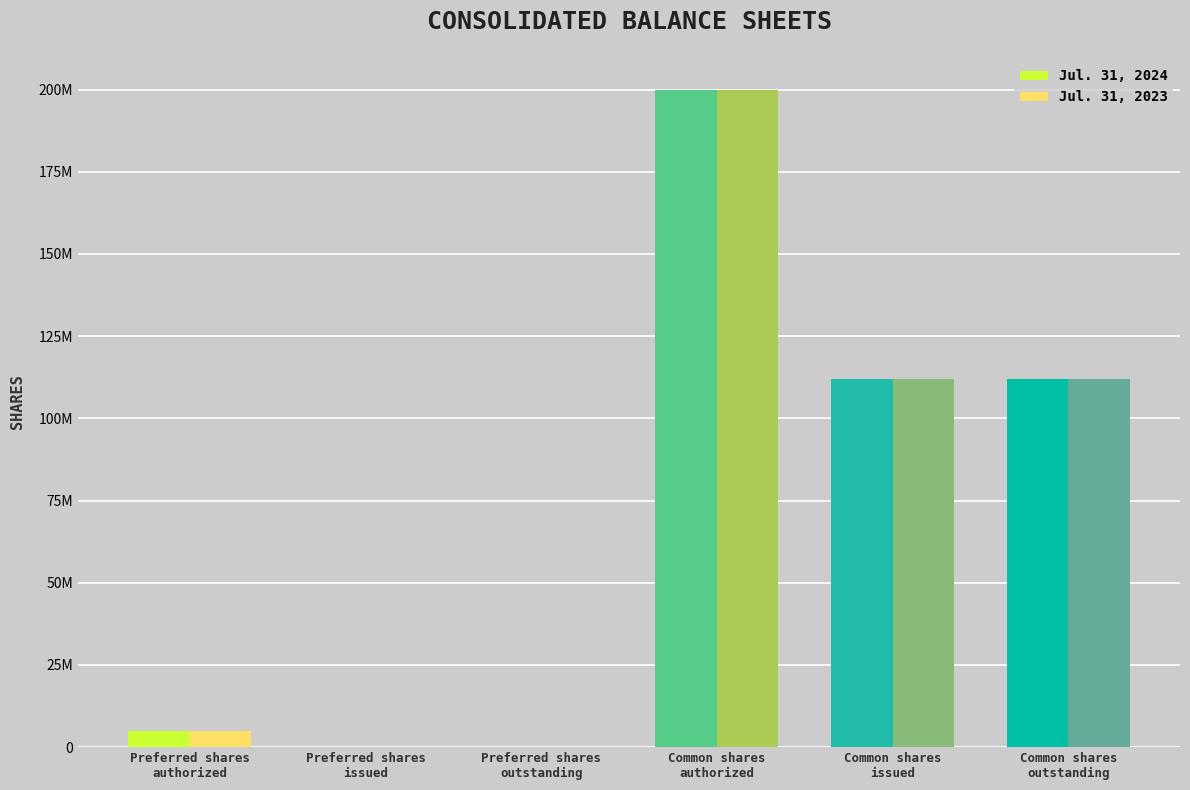

What are all the series names shown in the legend?

Jul. 31, 2024, Jul. 31, 2023